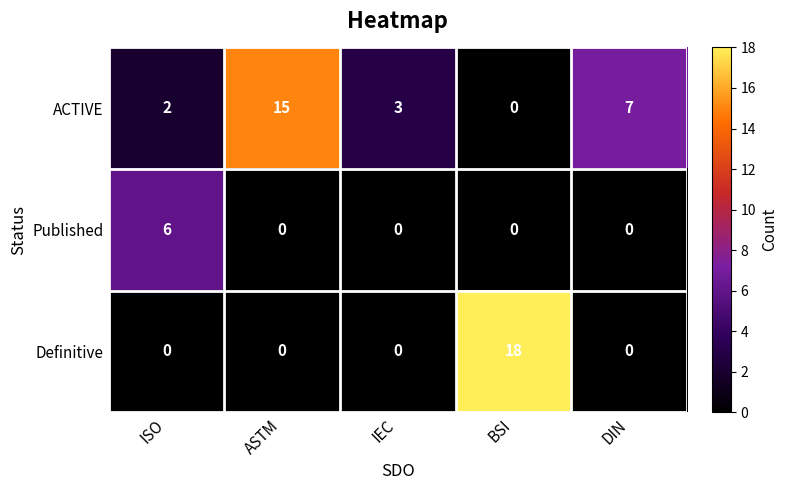

Which series has the widest spread of values?

Definitive